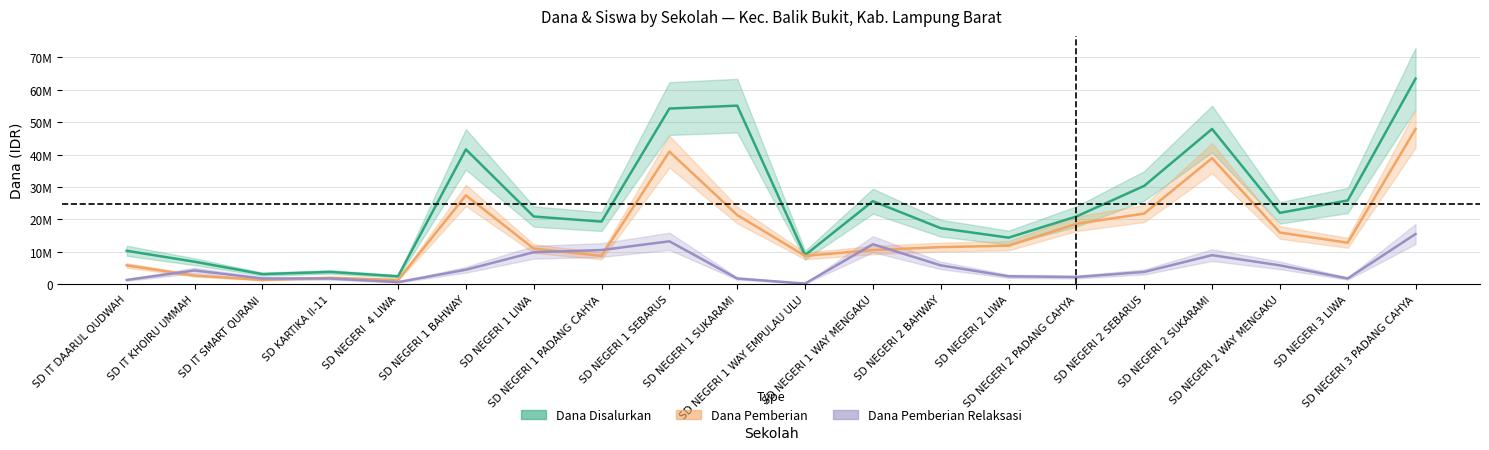

At which category is the sum across all series the highest?

SD NEGERI 3 PADANG CAHYA